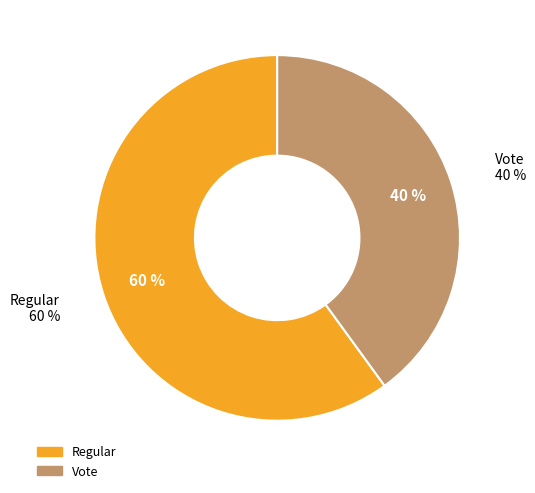

Which category has the biggest portion of the pie?

Regular